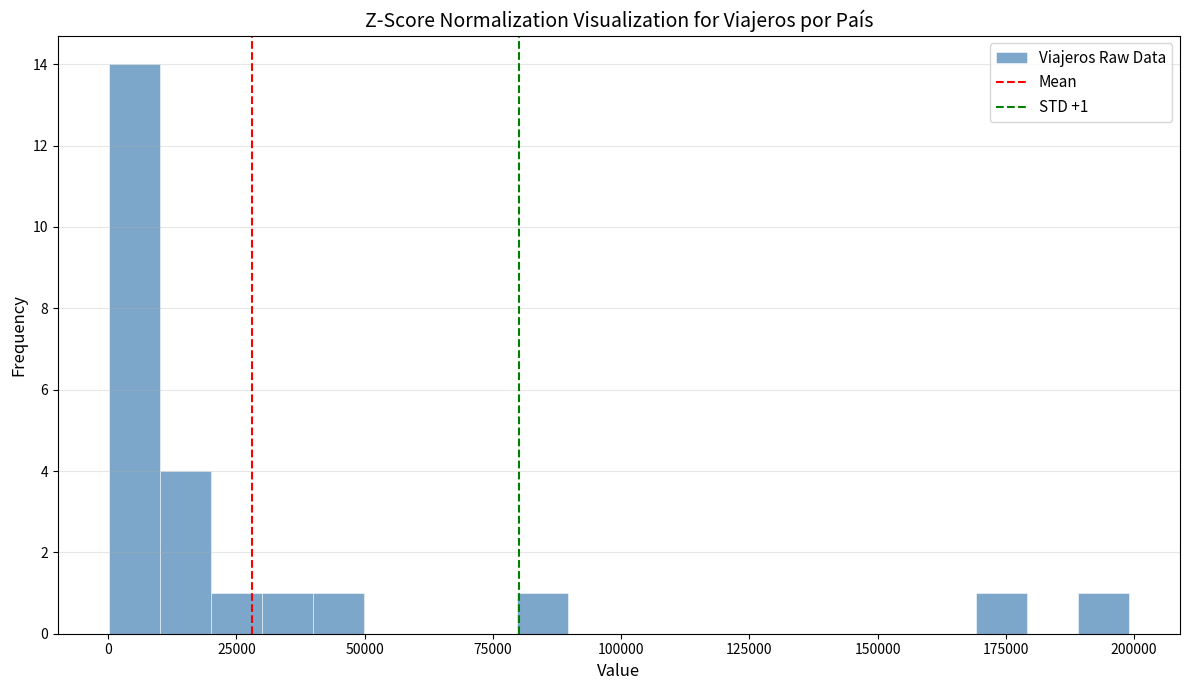

Around what value on the x-axis is the tallest bar? Give the approximate position of its centre, as read against the axis.

5000